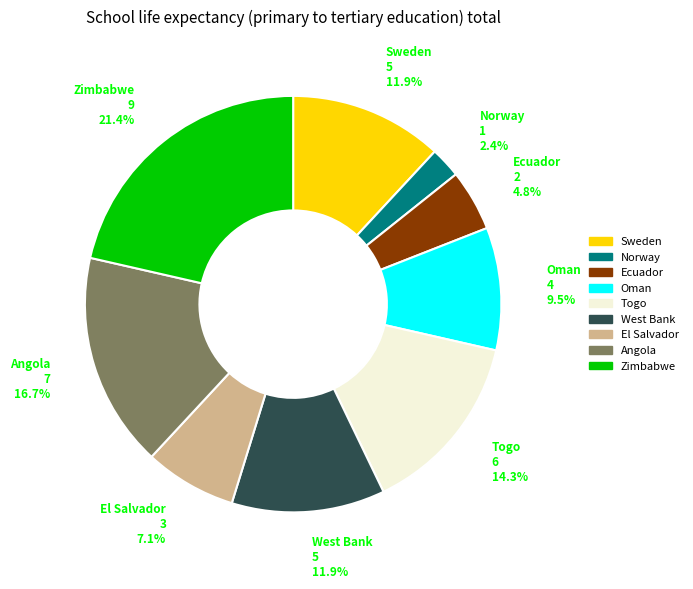

Approximately how many times larger is the value at West Bank compared to Togo?

0.8